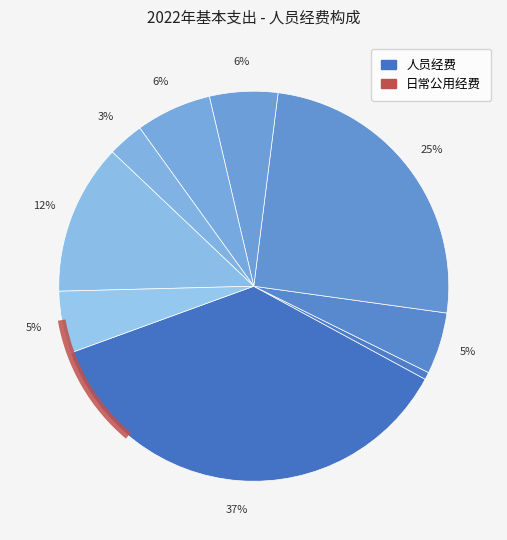

True or false: 一般公共服务支出 accounts for 70% of the total.

False